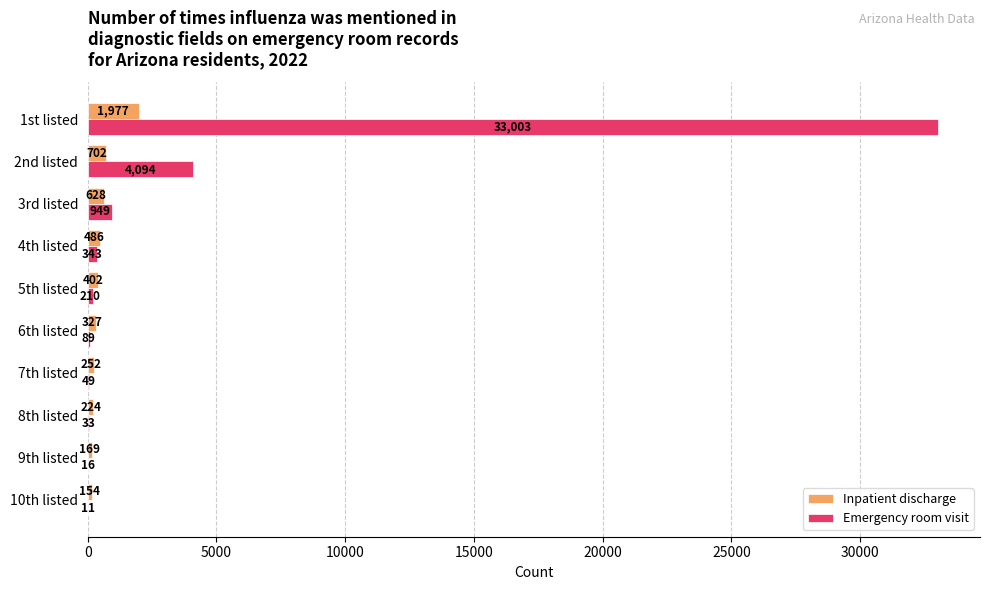

What is the sum of the Inpatient discharge values at 5th listed and 4th listed?

888